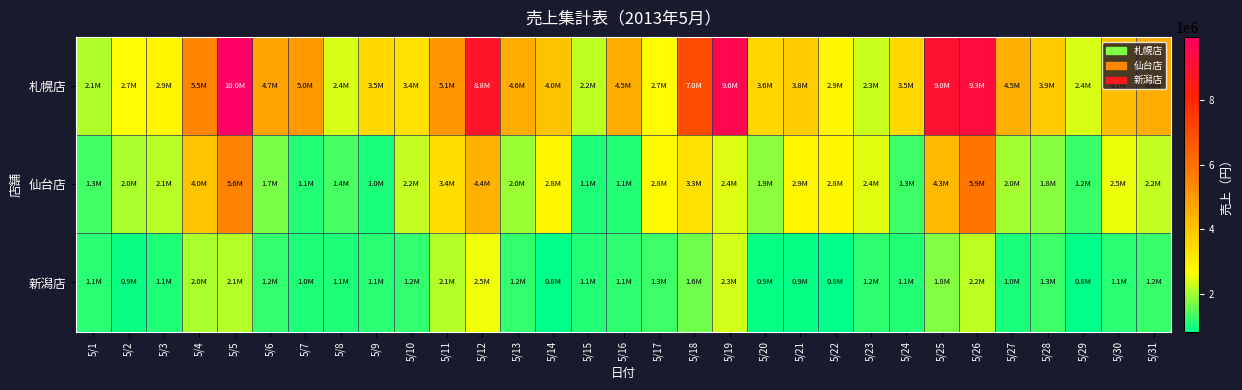

Rank the series by their maximum value, from highest to lowest.

札幌店, 仙台店, 新潟店